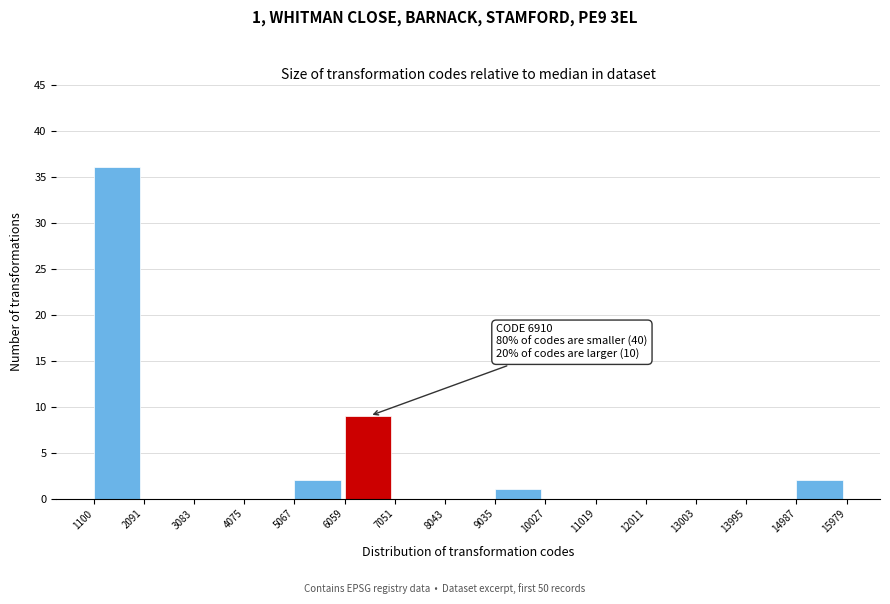

Which range on the x-axis has the tallest bar?

1100 to 2091